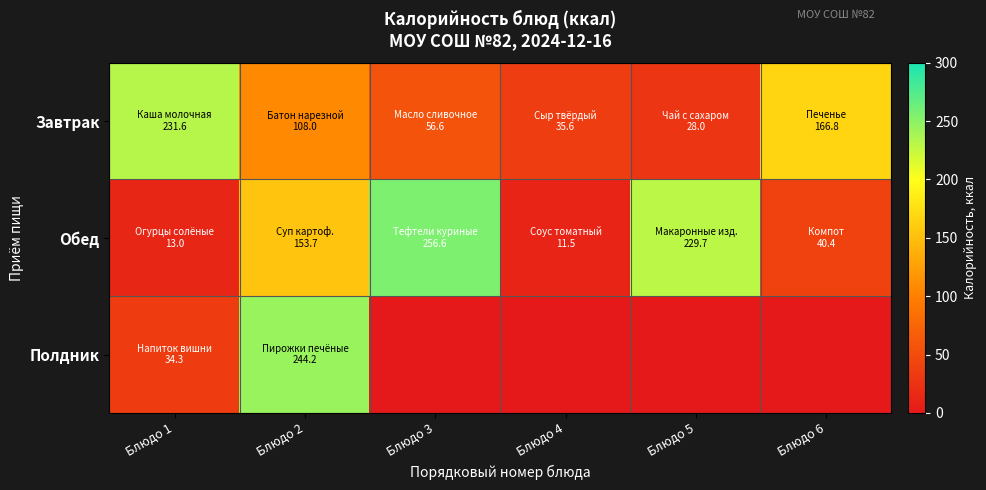

How many data points does each series have?

6